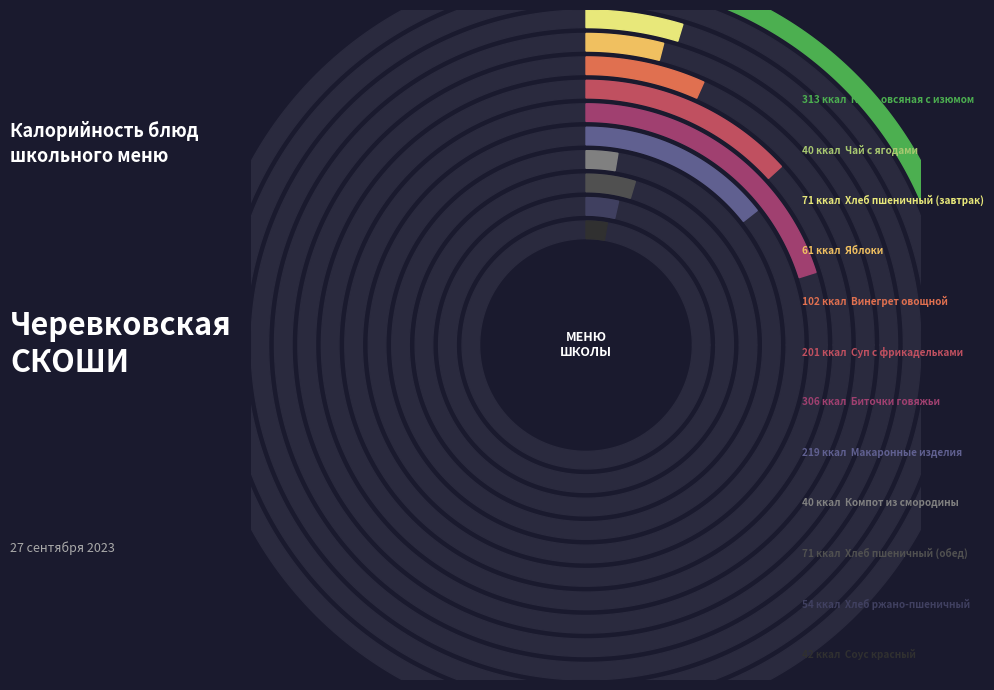

What is the smallest slice in the pie chart?

Чай с ягодами